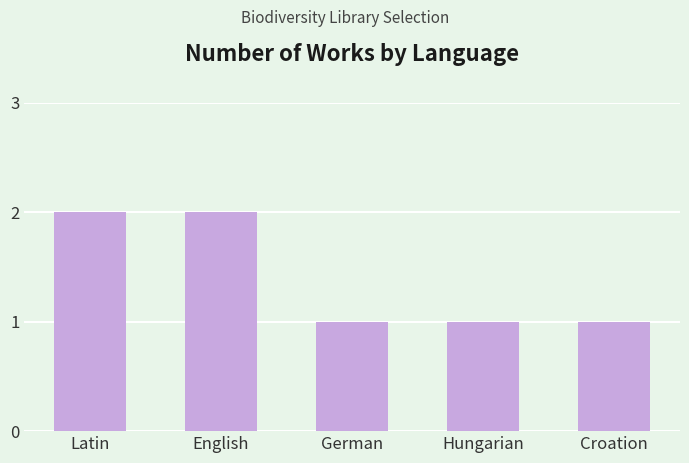

Reading right to left, what are all the values shown in this chart?

1	1	1	2	2